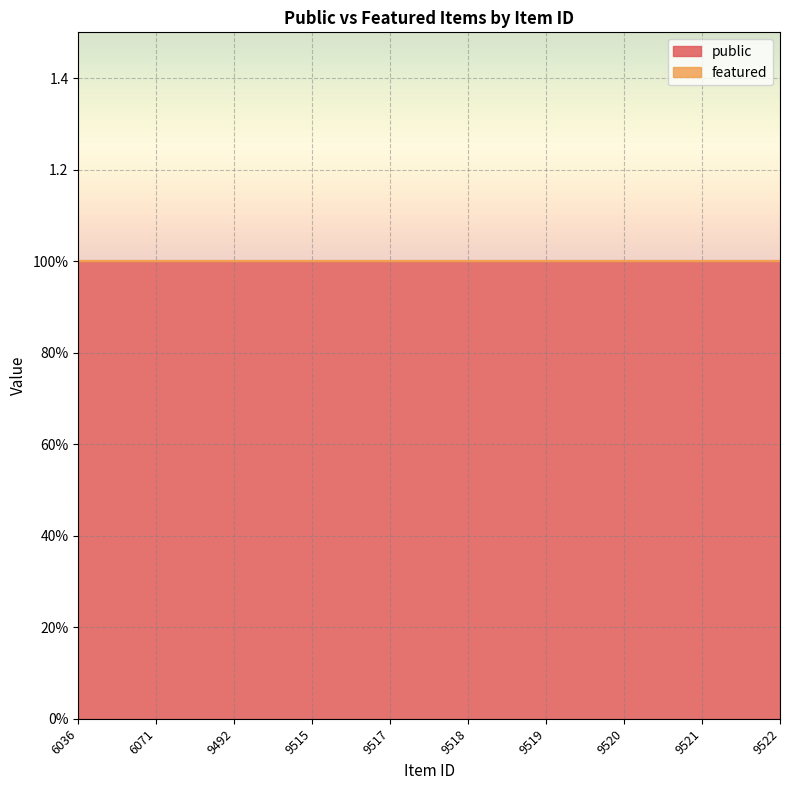

What is the difference between the highest and lowest values at 9492?

1